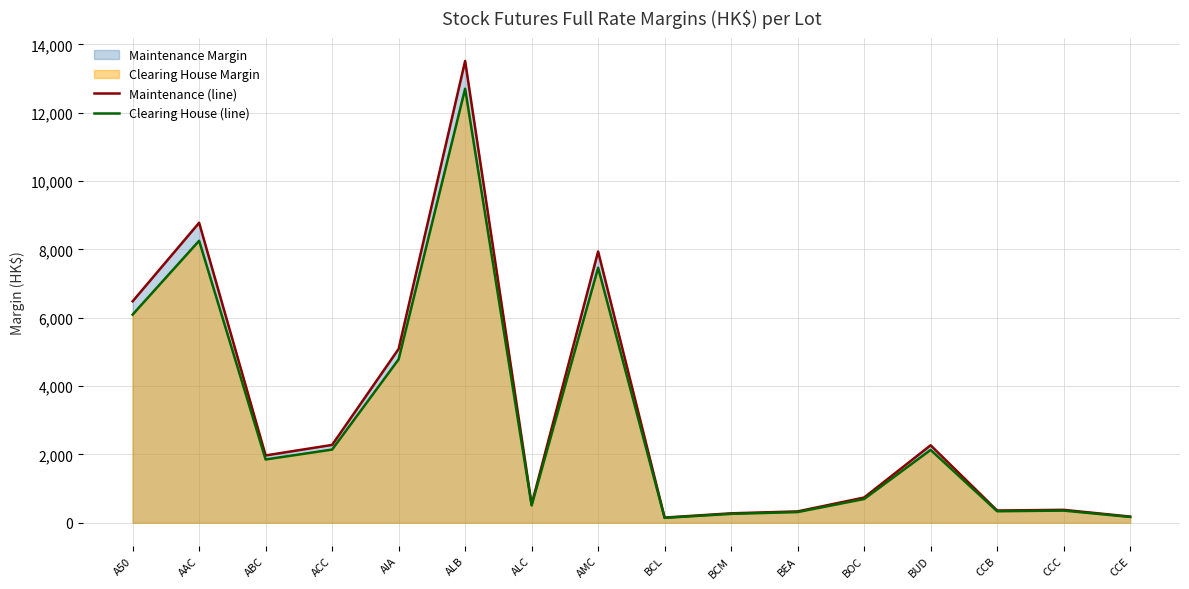

What is the approximate value of Maintenance (line) at BOC?

736